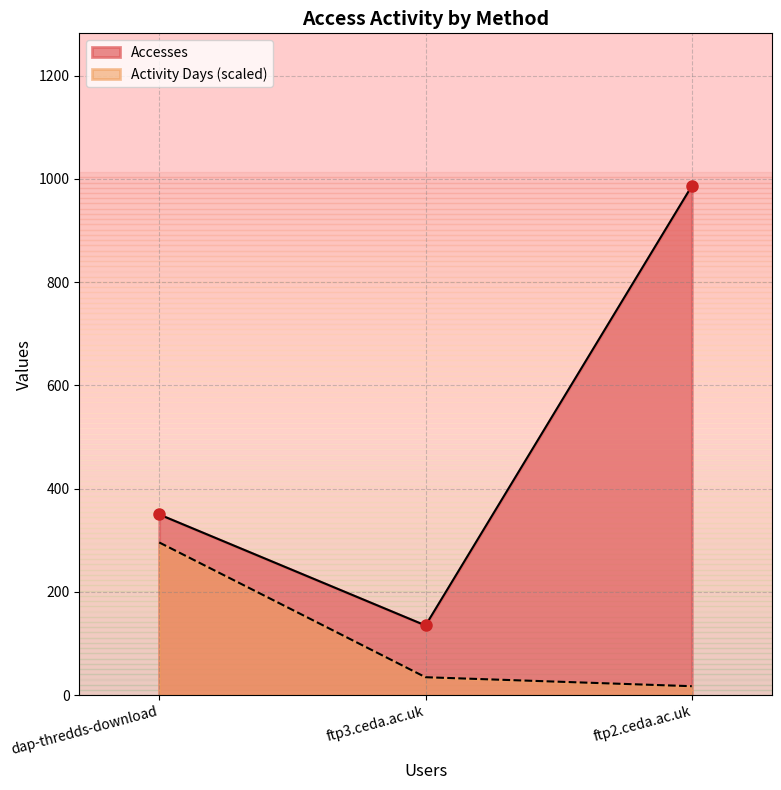

What is the difference between the Activity Days values at dap-thredds-download and ftp3.ceda.ac.uk?

261.0